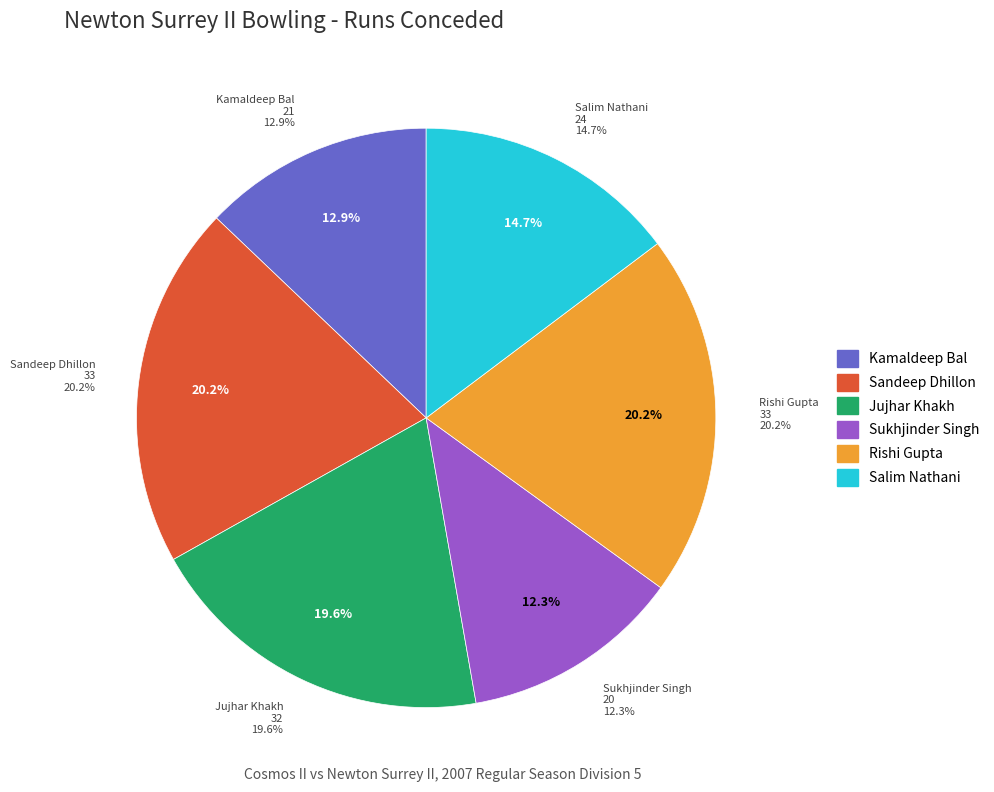

To the nearest percent, what is the difference between the largest and smallest slice percentages?

8%